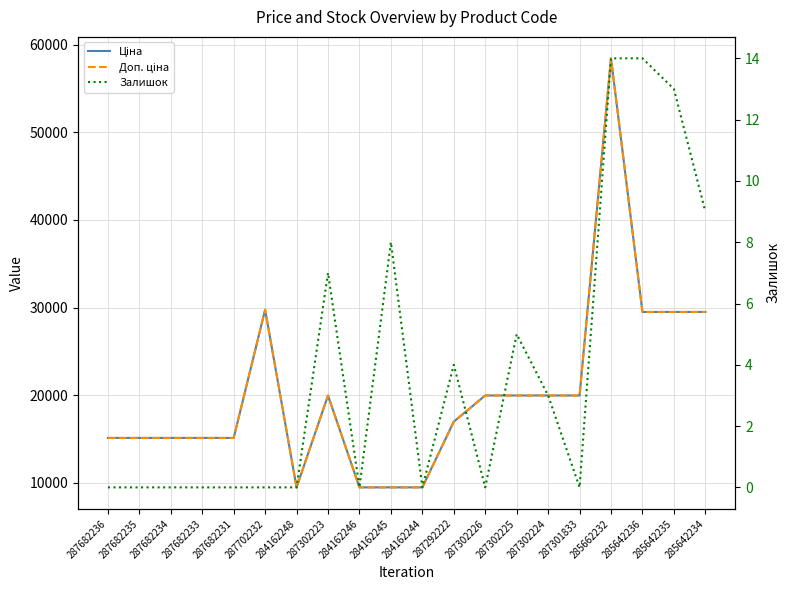

Reading left to right, transcribe all the data shown in this chart.

Ціна: 287682236=15120.0	287682235=15120.0	287682234=15120.0	287682233=15120.0	287682231=15120.0	287702232=29747.2	284162248=9480.1	287302223=19964.2	284162246=9480.1	284162245=9480.1	284162244=9480.1	287292222=16976.3	287302226=19964.2	287302225=19964.2	287302224=19964.2	287301833=19964.2	285662232=58426.5	285642236=29491.5	285642235=29491.5	285642234=29491.5
Доп. ціна: 287682236=15120.0	287682235=15120.0	287682234=15120.0	287682233=15120.0	287682231=15120.0	287702232=29747.2	284162248=9480.1	287302223=19964.2	284162246=9480.1	284162245=9480.1	284162244=9480.1	287292222=16976.3	287302226=19964.2	287302225=19964.2	287302224=19964.2	287301833=19964.2	285662232=58426.5	285642236=29491.5	285642235=29491.5	285642234=29491.5
Залишок: 287682236=0.0	287682235=0.0	287682234=0.0	287682233=0.0	287682231=0.0	287702232=0.0	284162248=0.0	287302223=7.0	284162246=0.0	284162245=8.0	284162244=0.0	287292222=4.0	287302226=0.0	287302225=5.0	287302224=3.0	287301833=0.0	285662232=14.0	285642236=14.0	285642235=13.0	285642234=9.0